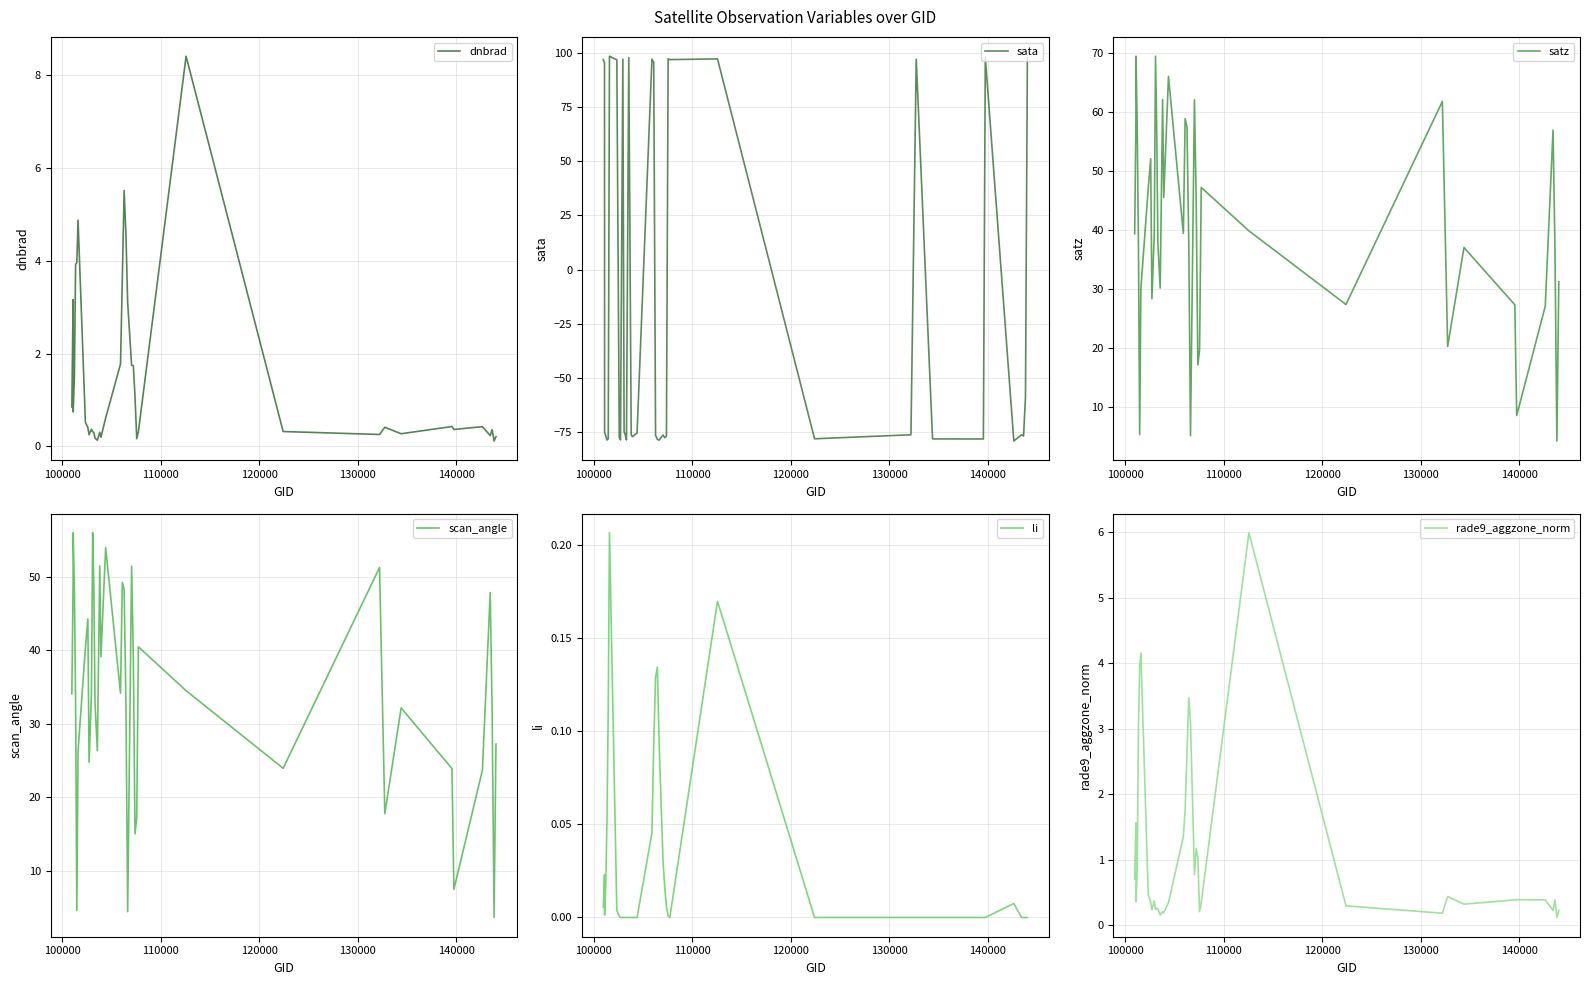

What is the maximum value for dnbrad?

8.4